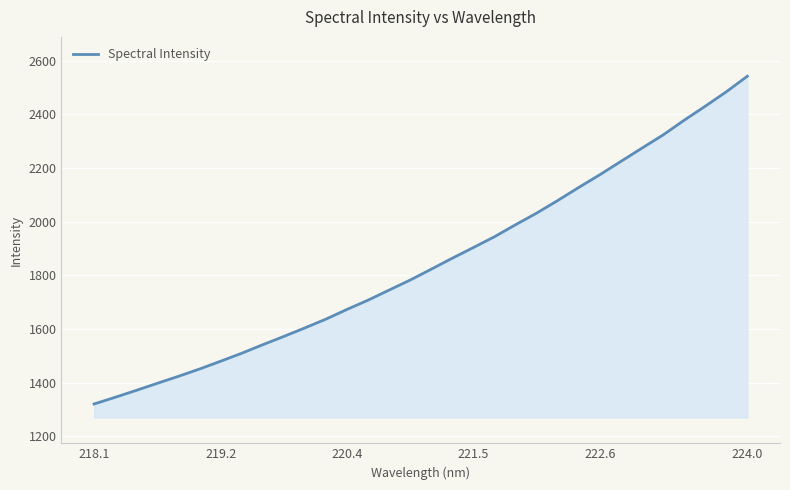

What is the minimum value shown in the chart?

1320.7